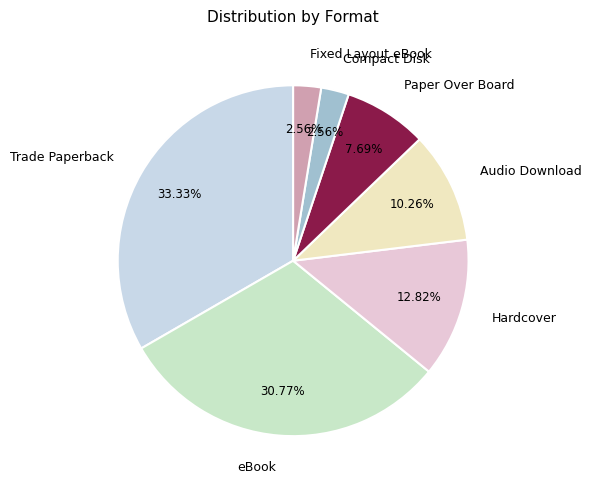

Which has a higher value, Audio Download or Trade Paperback?

Trade Paperback